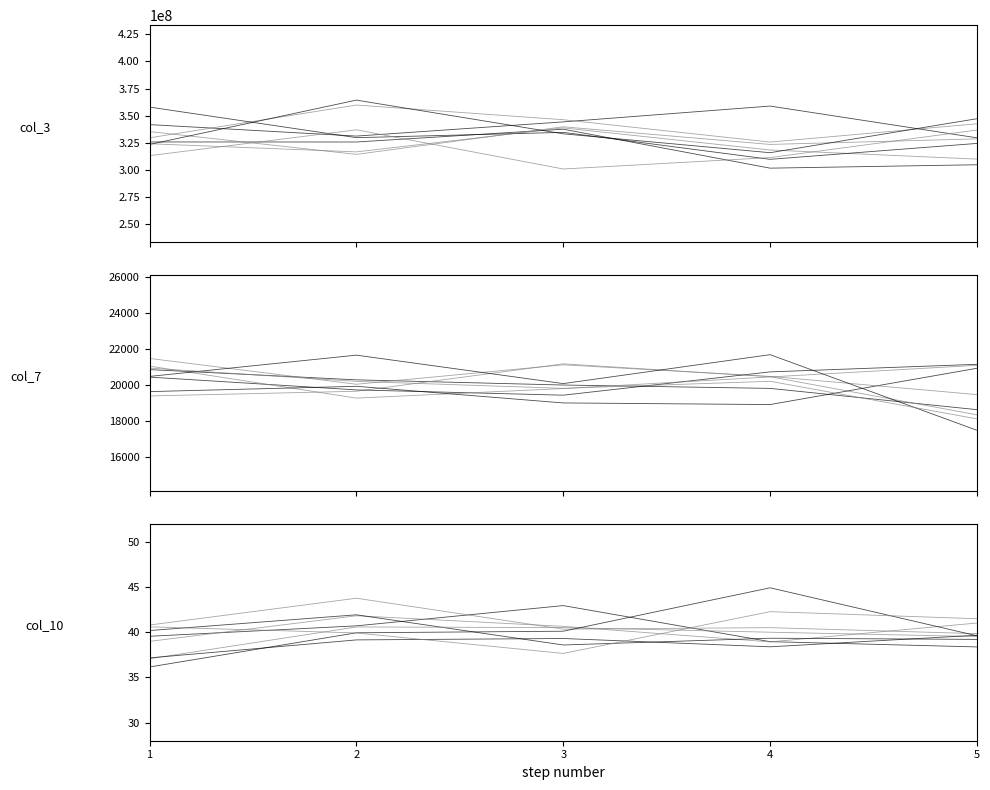

Which series has the largest total across all categories?

col_3